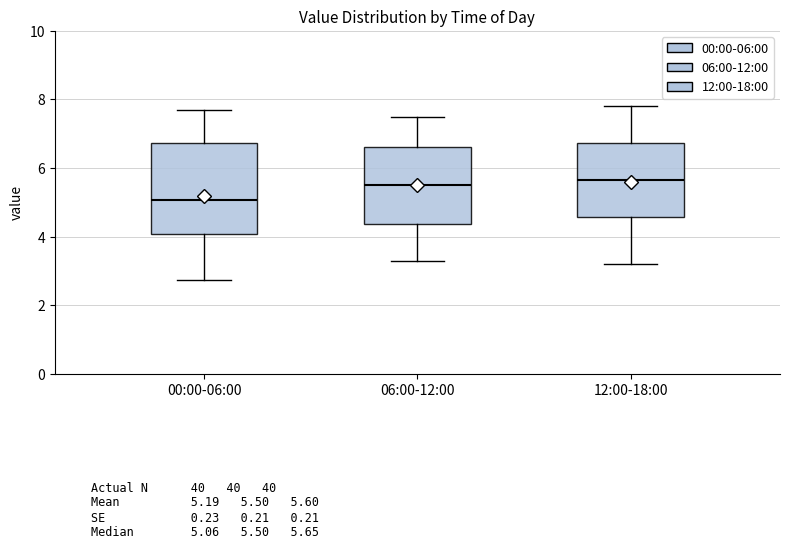

Where is the upper edge of the box for 12:00-18:00 on the y-axis? The values are not printed on the chart, so give them approximately, as read against the axis.

6.8